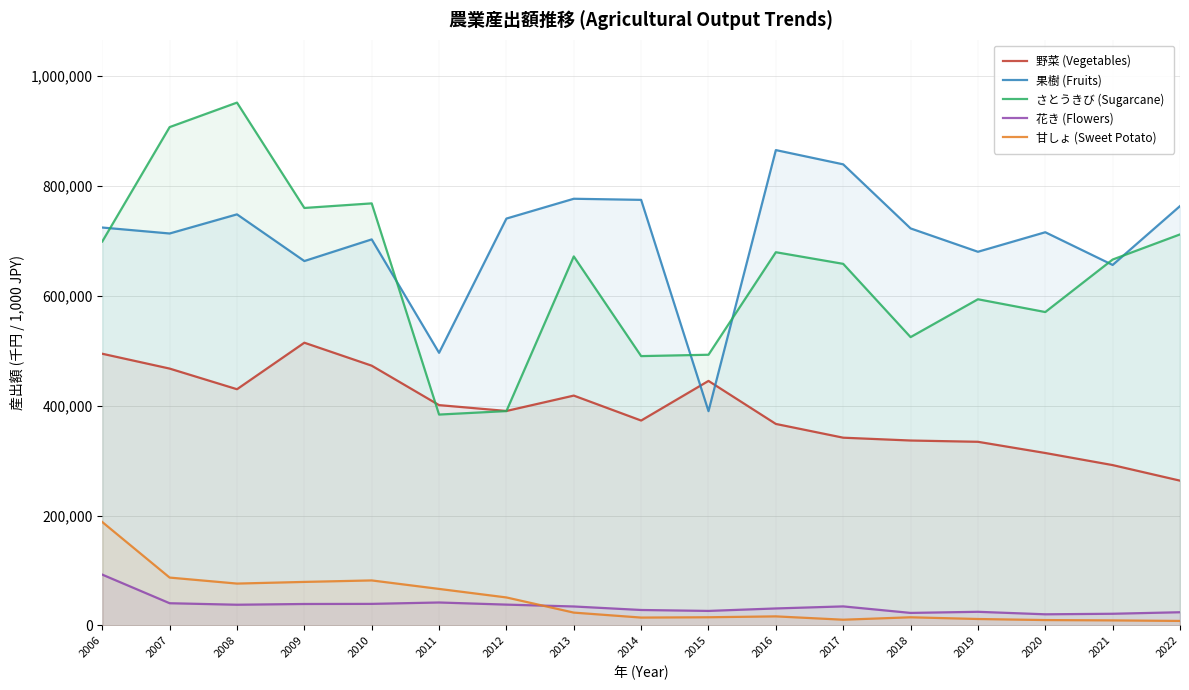

Reading left to right, what are all the values shown in this chart?

野菜 (Vegetables): 494138	467160	429636	514211	472443	400753	390098	418064	372690	444752	366521	341501	336370	334046	313668	291681	263405
果樹 (Fruits): 723650	712813	747605	662709	702083	495839	739940	775968	773954	389739	864466	838527	722060	679580	715094	655616	762641
さとうきび (Sugarcane): 698286	906267	950824	759224	767569	383552	389891	671125	489855	492331	678757	657607	524400	593224	569974	665445	711135
花き (Flowers): 92515	40504	37770	39117	39325	41856	37979	34597	28207	26521	31007	34736	22899	24913	20369	21347	24123
甘しょ (Sweet Potato): 188150	87150	76240	79261	81970	66527	51017	23449	14424	15006	16603	10535	14945	11822	9890	9300	8307